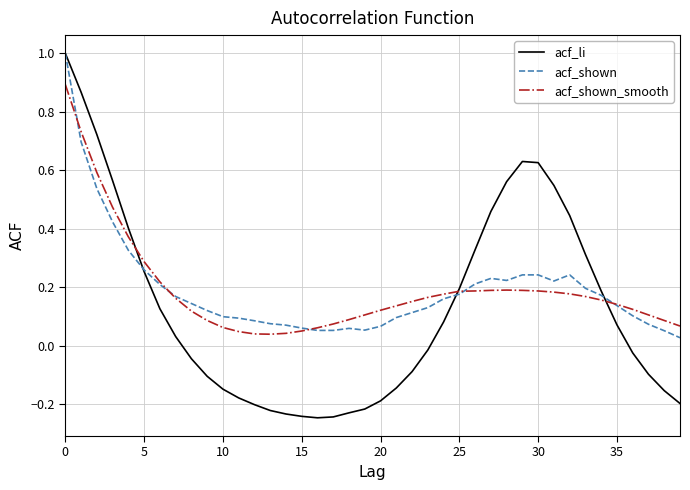

What is the maximum value for acf_li?

1.0